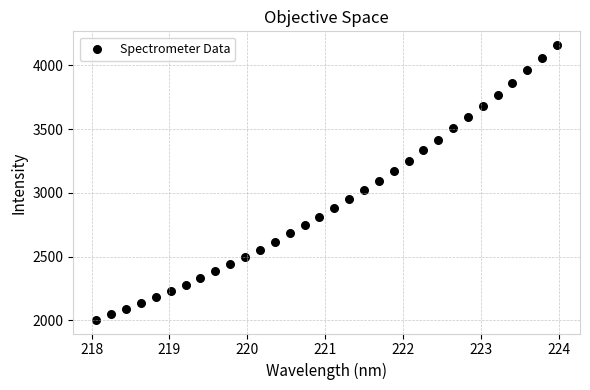

What is the range of Y values (max minus min)?

2155.6